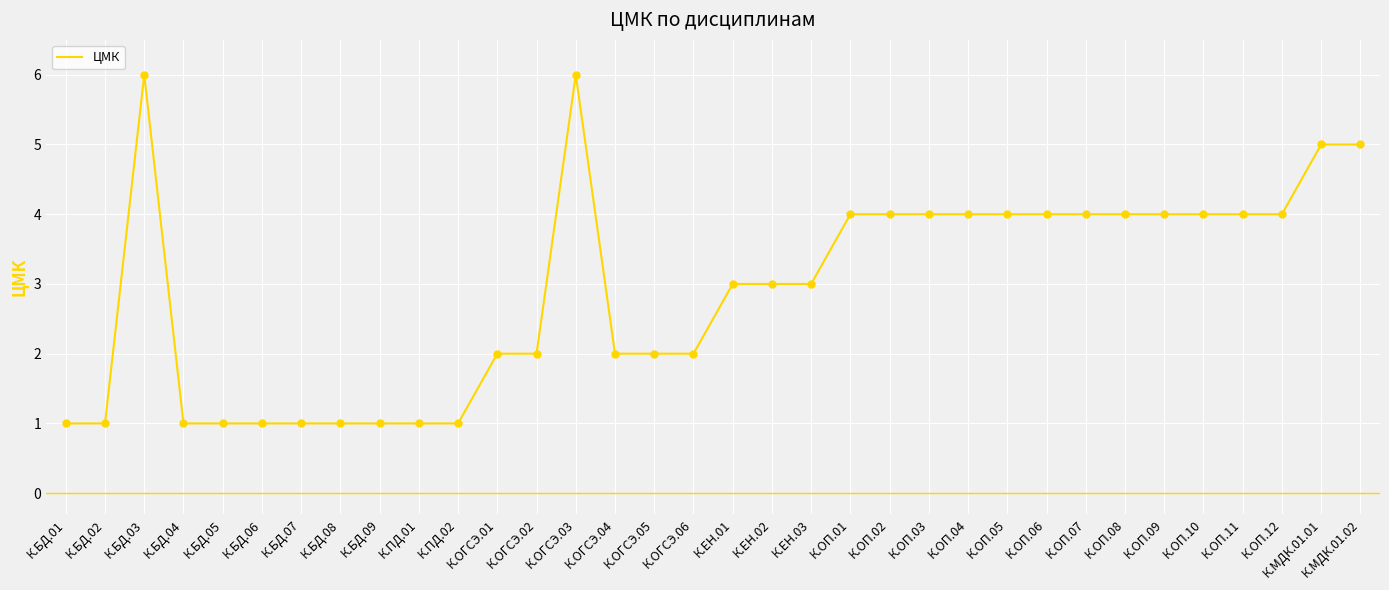

Between К.ОП.08 and К.ОГСЭ.04, which is larger?

К.ОП.08